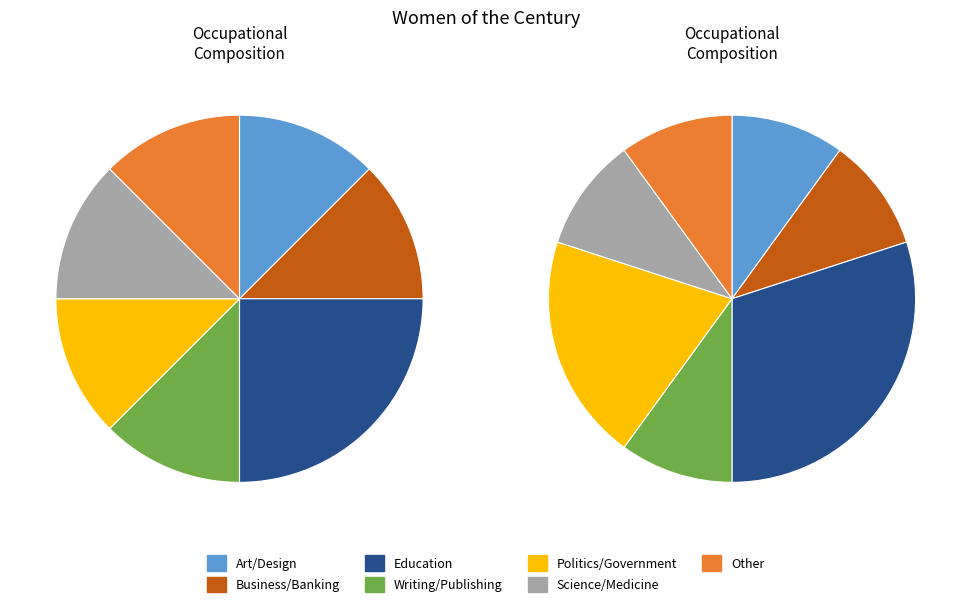

Which slice is the largest?

Education